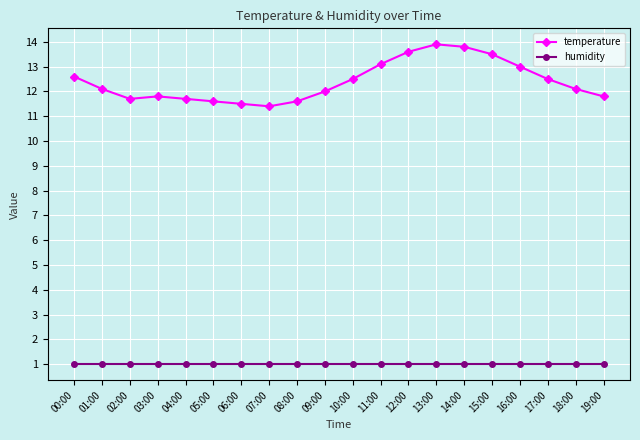

How many categories are shown in the chart?

20